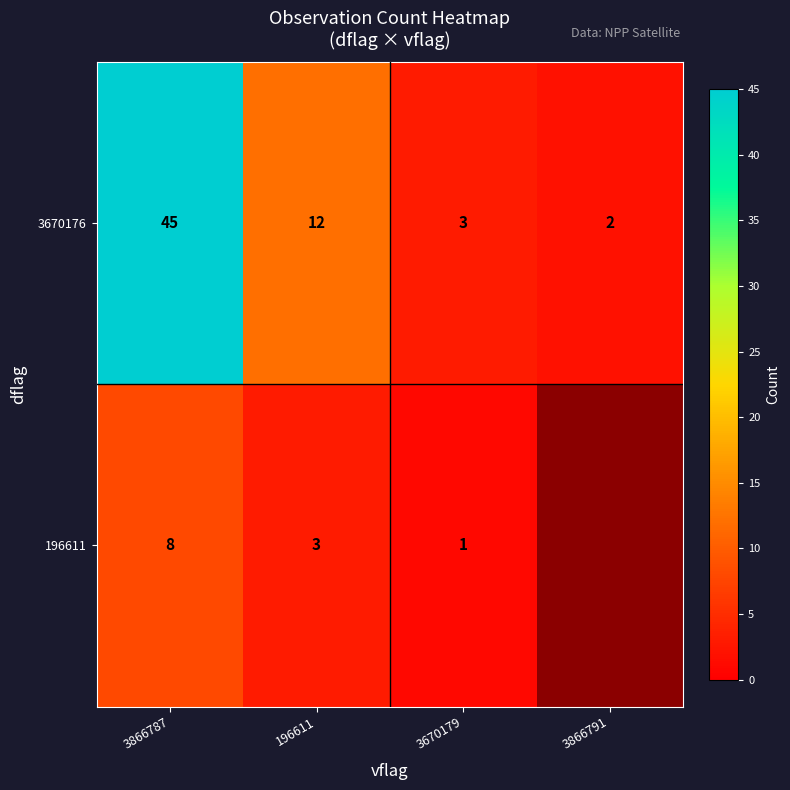

What is the sum of the 3670176 values at 3866787 and 3866791?

47